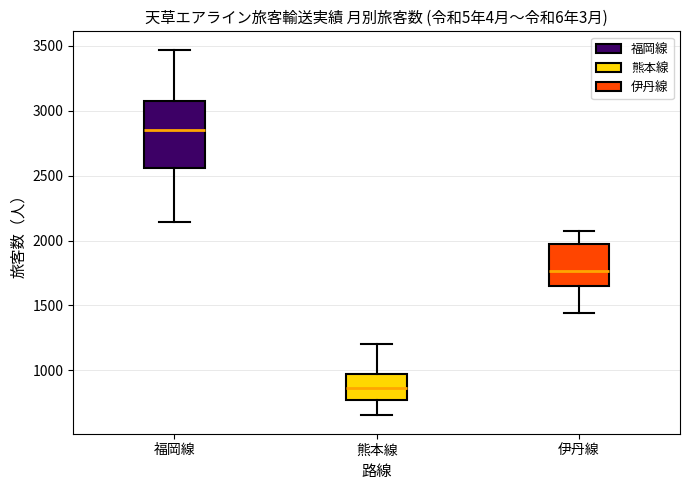

Reading left to right, read every box against the y-axis: the position of its median line, the range the box covers, and the ends of its whiskers. The values are not printed on the chart, so give them approximately, as read against the axis.

福岡線: median 2850, box 2550 to 3100, whiskers 2150 to 3450
熊本線: median 850, box 750 to 950, whiskers 650 to 1200
伊丹線: median 1750, box 1650 to 2000, whiskers 1450 to 2050